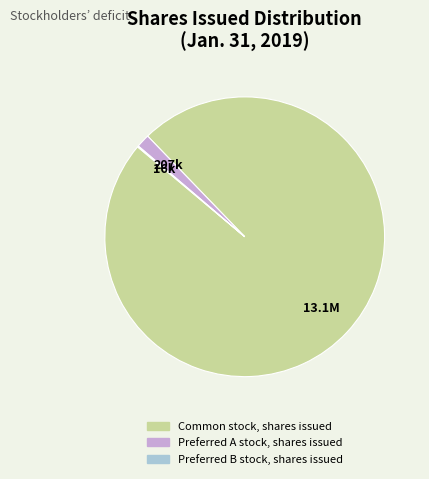

Which slice represents more than half of the pie?

Common stock, shares issued